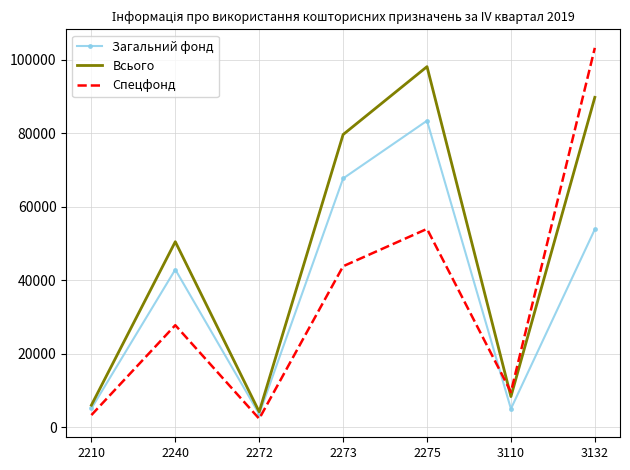

Which category has the highest value in the Загальний фонд series?

2275